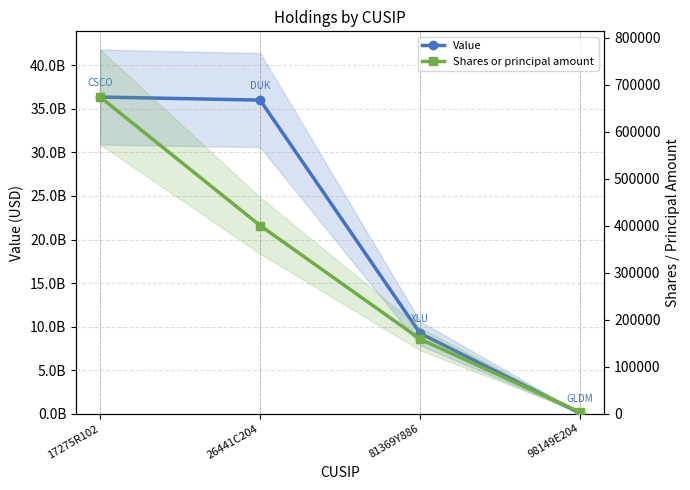

How many lines are shown in the chart?

2